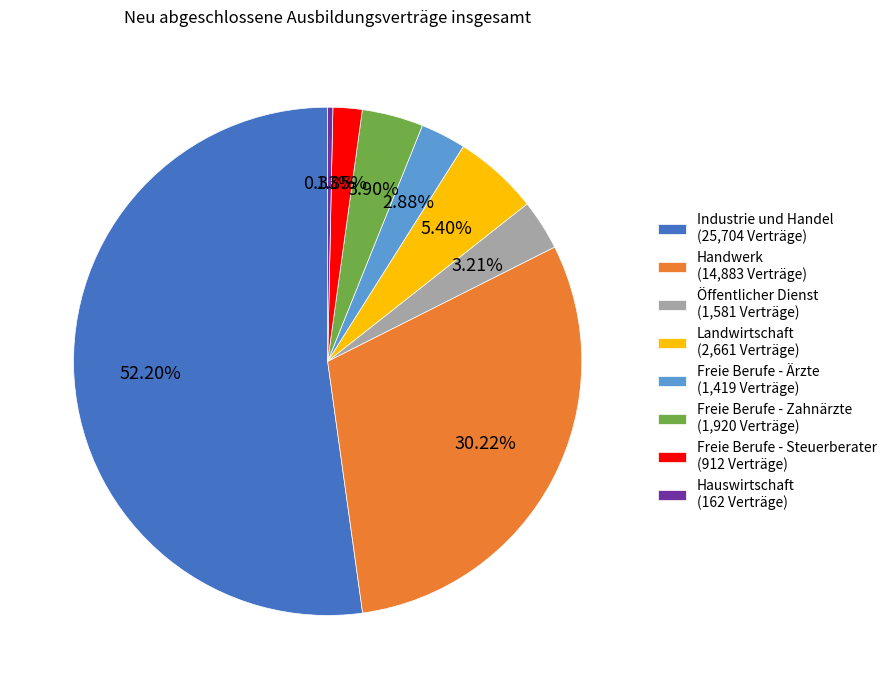

Which category has the biggest portion of the pie?

Industrie und Handel